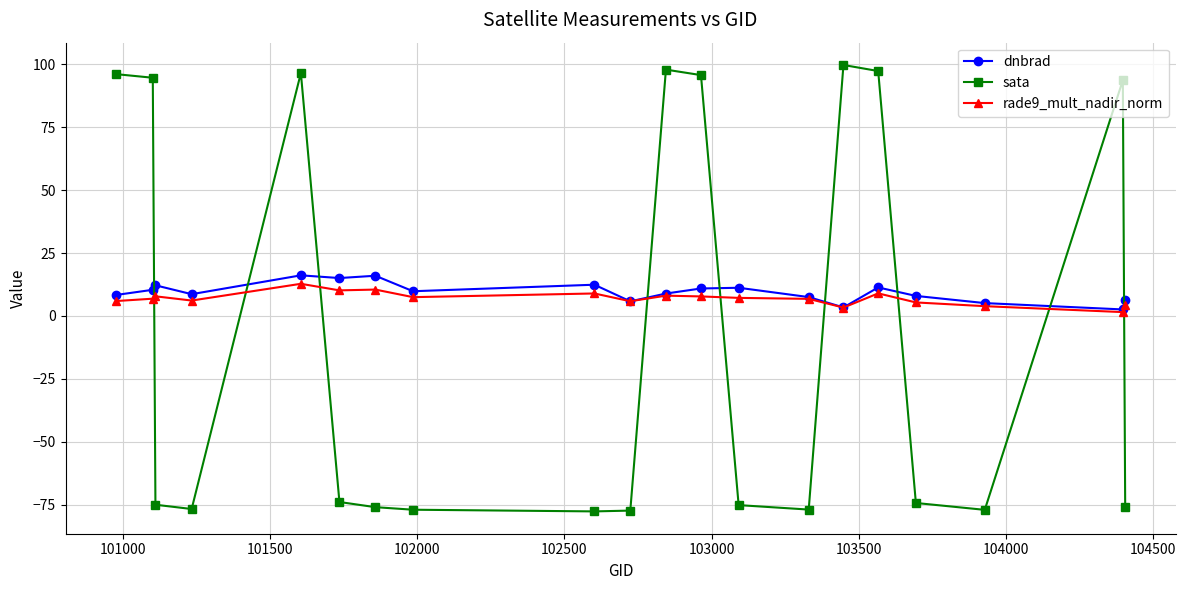

Does the chart display data point markers on the line(s)?

Yes